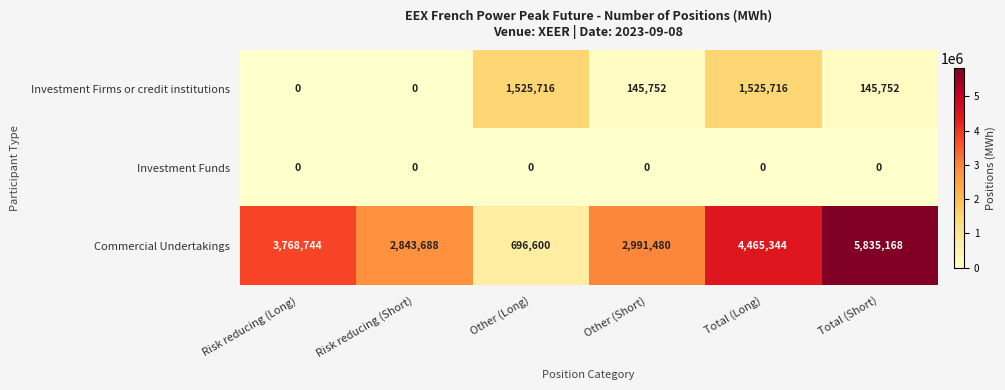

Reading left to right, what are all the values shown in this chart?

Investment Firms or credit institutions: Risk reducing (Long)=0	Risk reducing (Short)=0	Other (Long)=1525716	Other (Short)=145752	Total (Long)=1525716	Total (Short)=145752
Investment Funds: Risk reducing (Long)=0	Risk reducing (Short)=0	Other (Long)=0	Other (Short)=0	Total (Long)=0	Total (Short)=0
Commercial Undertakings: Risk reducing (Long)=3768744	Risk reducing (Short)=2843688	Other (Long)=696600	Other (Short)=2991480	Total (Long)=4465344	Total (Short)=5835168